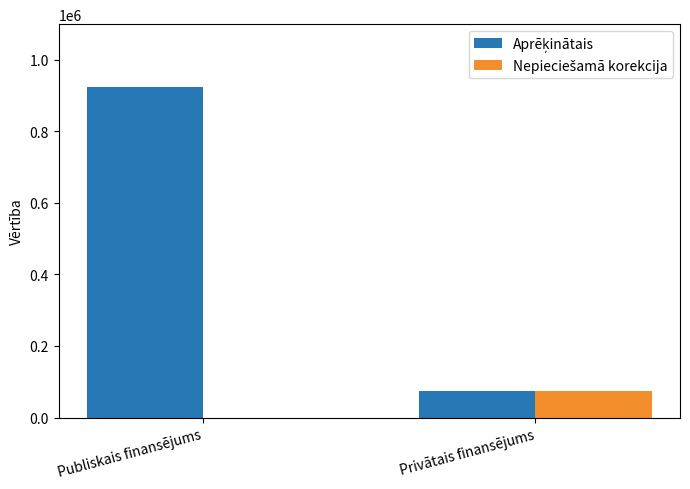

What is the total value across all series at Publiskais finansējums?

925197.6